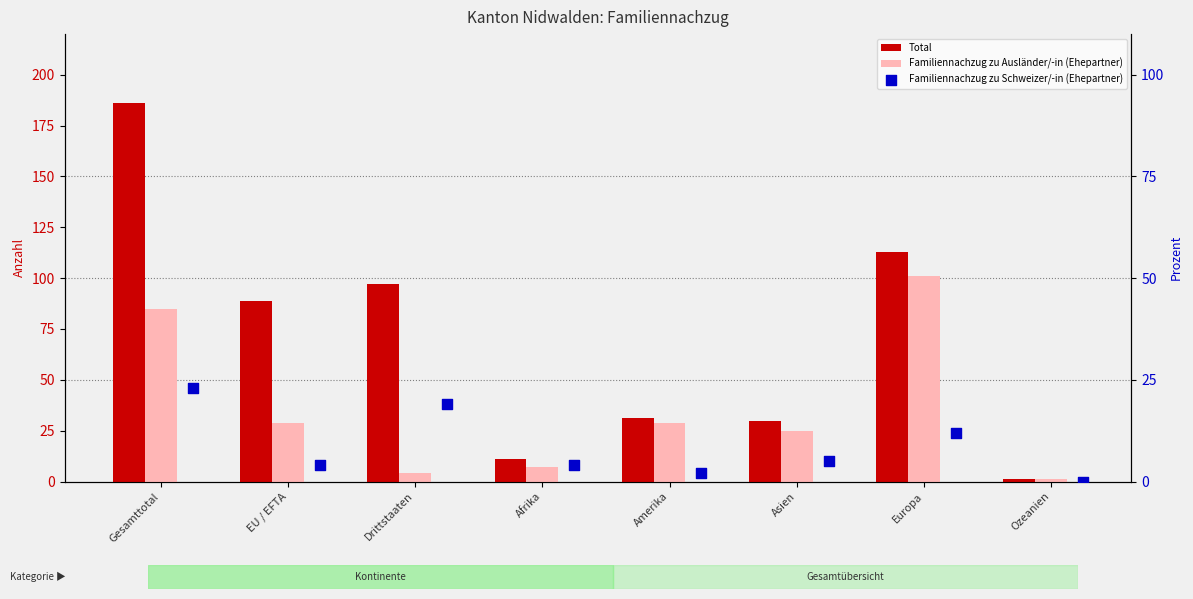

What is the total value across all series at Afrika?

22